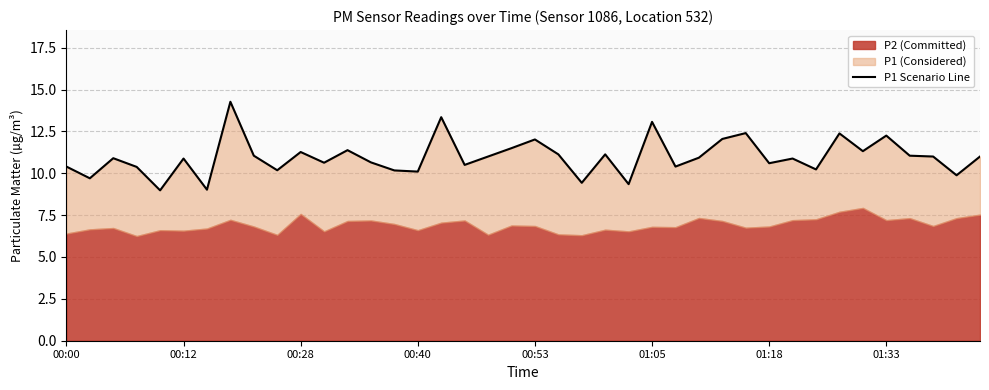

How many interior local peaks (higher than both neighbors) does the data have?

13